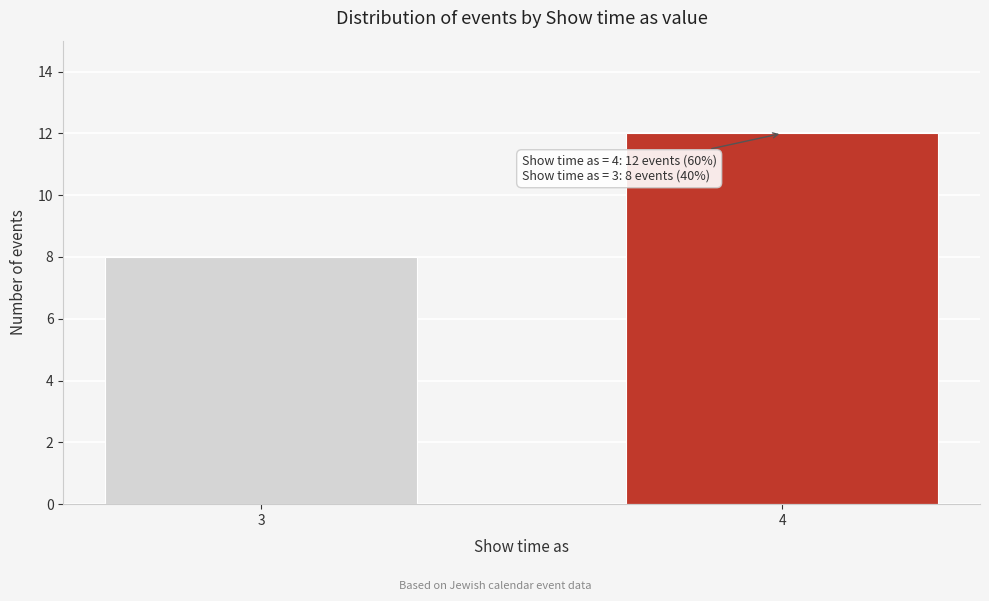

Reading left to right, extract all data points from this chart.

3=8	4=12